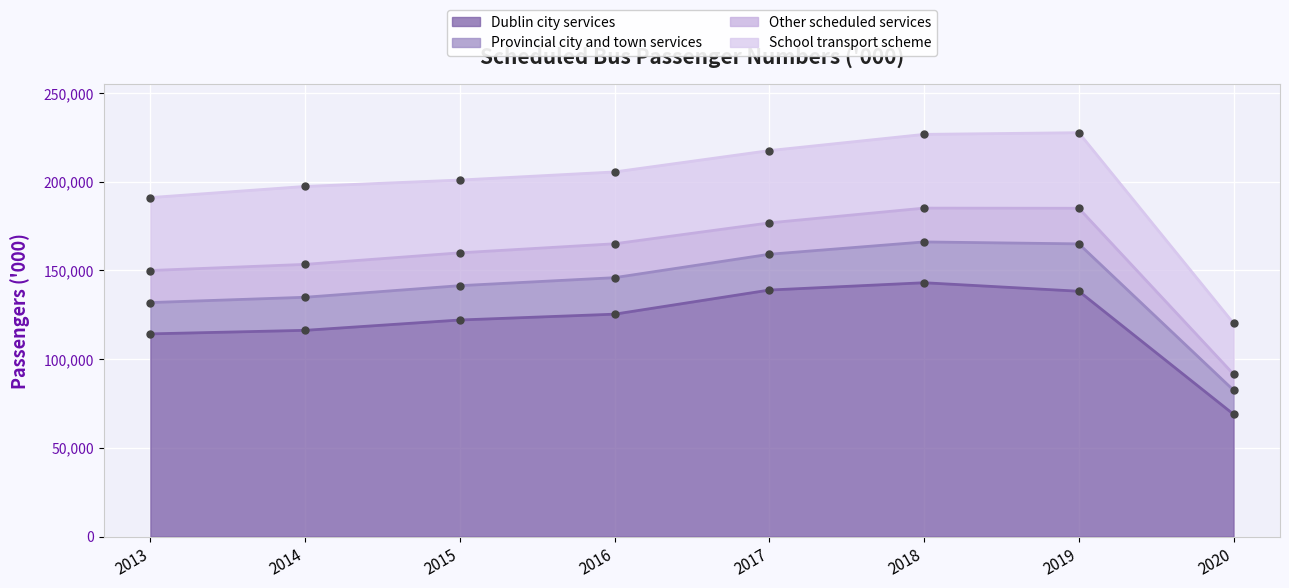

Where is School transport scheme nearest to the value 36335?

2016